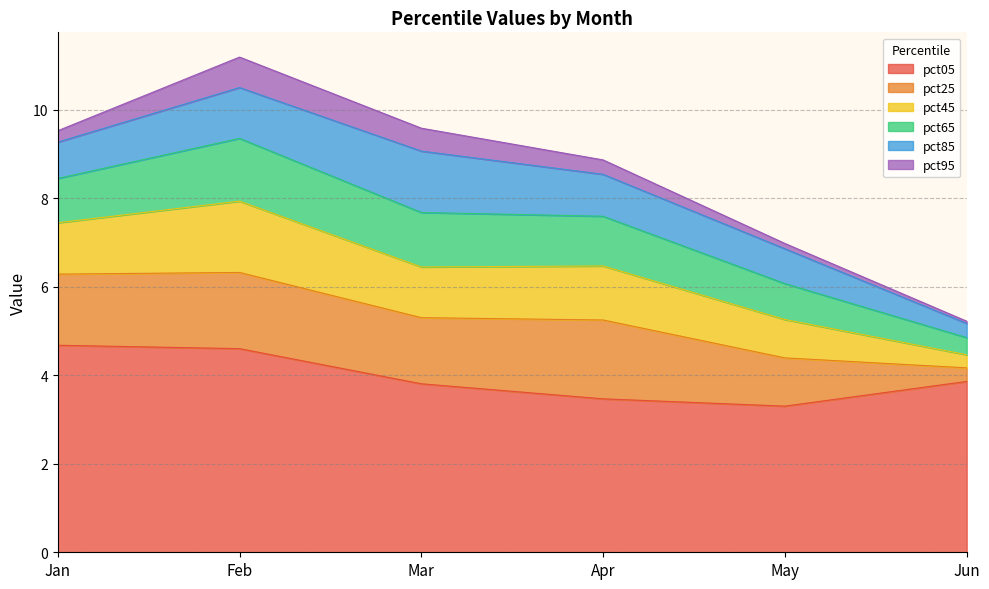

True or false: pct45 has more than 2 points higher than both neighbors.

False